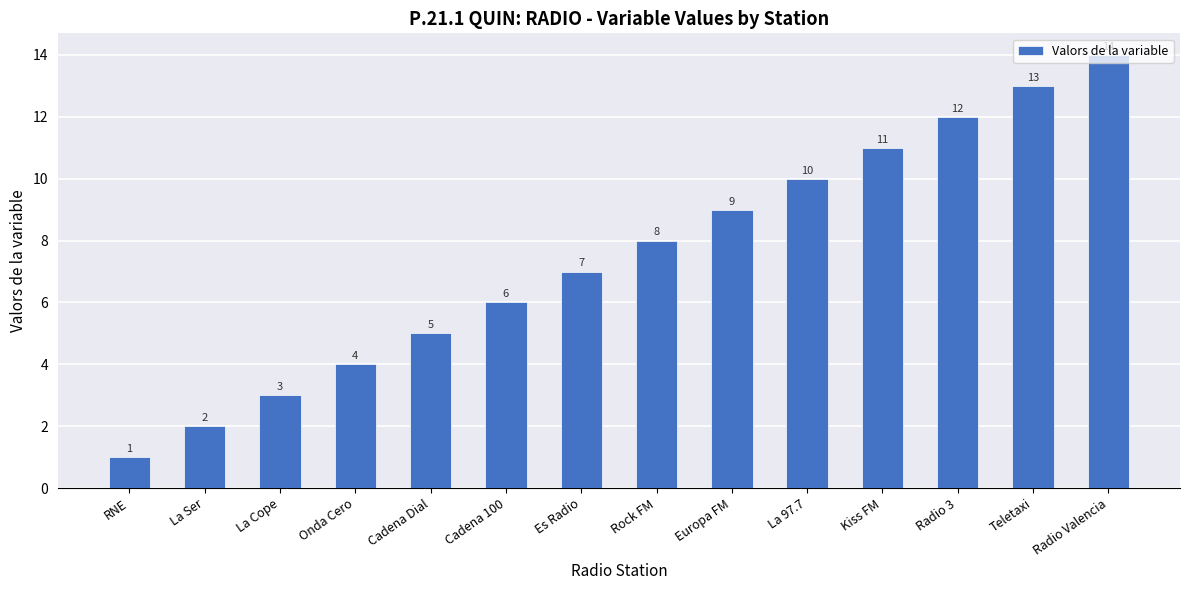

True or false: the data shows 11 at Es Radio.

False